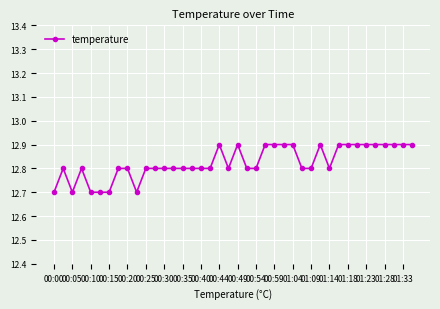

Is this an area chart (filled region under the line)?

No